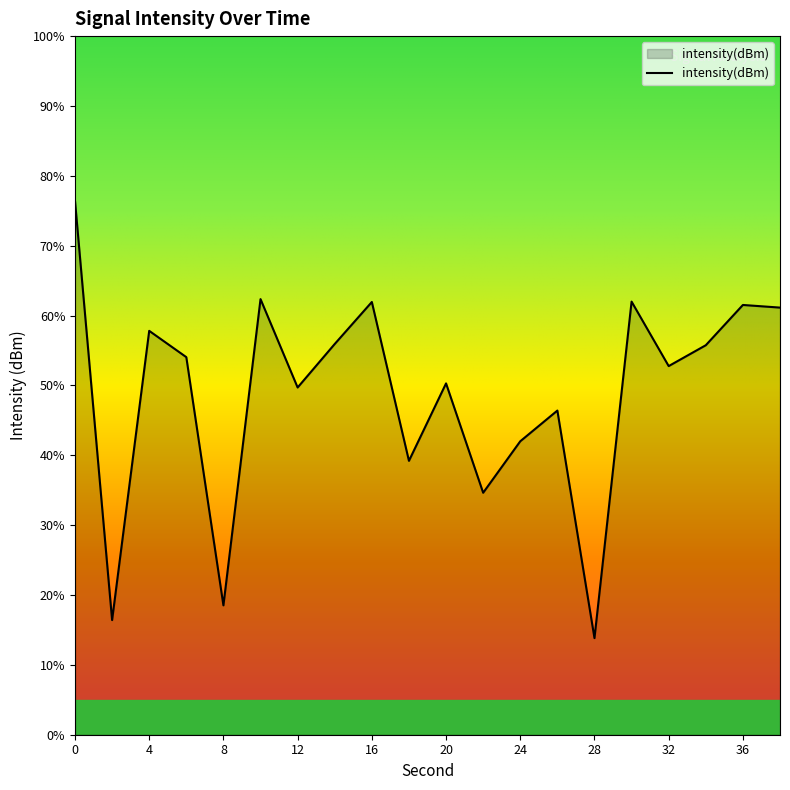

Does the chart have visible grid lines?

No